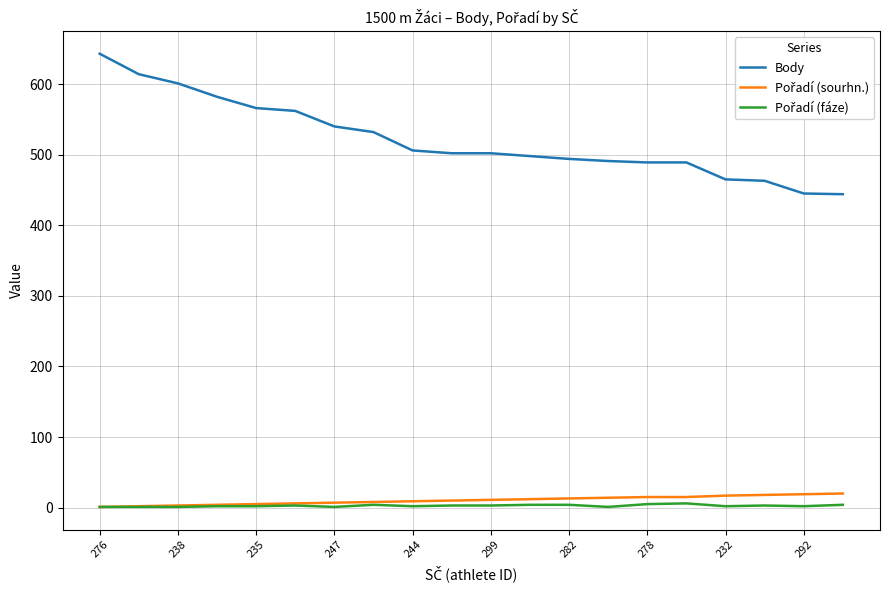

Which series has the largest total across all categories?

Body